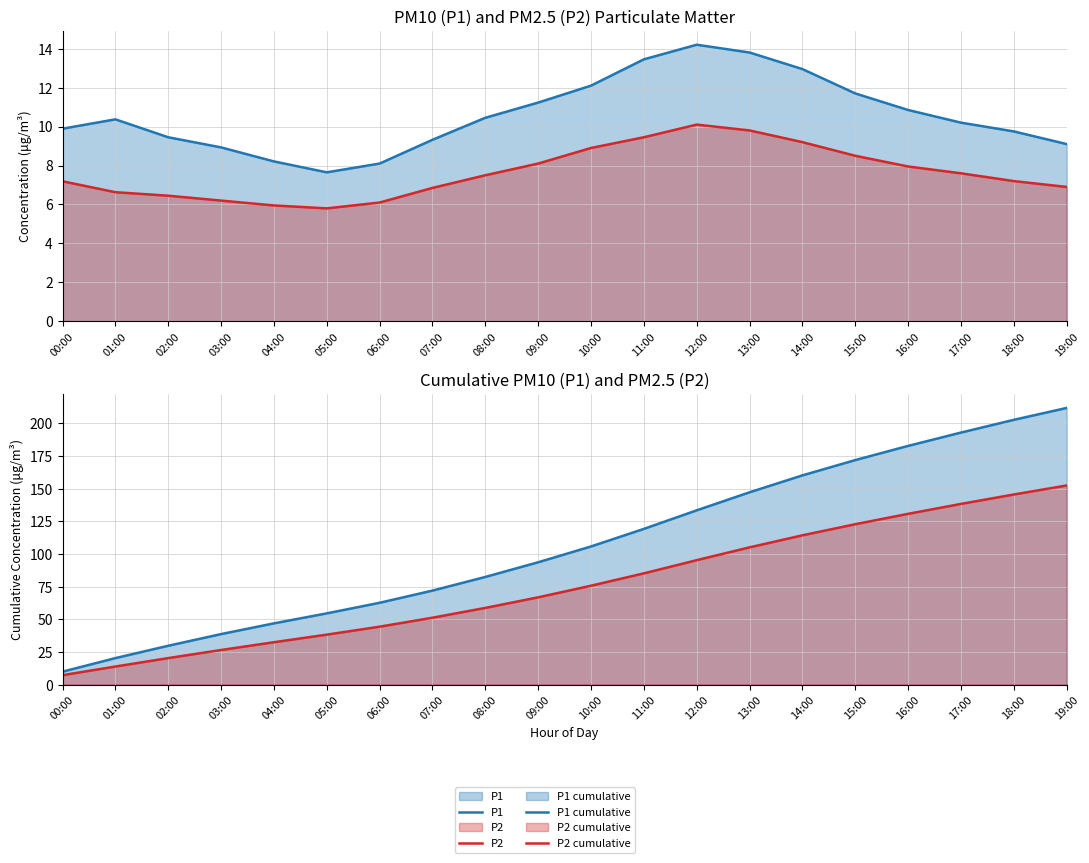

Reading right to left, list all the values displayed in this chart.

P1: 19:00=9.1	18:00=9.8	17:00=10.2	16:00=10.8	15:00=11.7	14:00=12.9	13:00=13.8	12:00=14.2	11:00=13.4	10:00=12.1	09:00=11.2	08:00=10.4	07:00=9.3	06:00=8.1	05:00=7.7	04:00=8.2	03:00=8.9	02:00=9.4	01:00=10.4	00:00=9.9
P2: 19:00=6.9	18:00=7.2	17:00=7.6	16:00=8.0	15:00=8.5	14:00=9.2	13:00=9.8	12:00=10.1	11:00=9.4	10:00=8.9	09:00=8.1	08:00=7.5	07:00=6.8	06:00=6.1	05:00=5.8	04:00=6.0	03:00=6.2	02:00=6.5	01:00=6.6	00:00=7.2
P1 cumulative: 19:00=211.7	18:00=202.6	17:00=192.8	16:00=182.6	15:00=171.8	14:00=160.1	13:00=147.2	12:00=133.3	11:00=119.2	10:00=105.7	09:00=93.6	08:00=82.4	07:00=71.9	06:00=62.6	05:00=54.5	04:00=46.9	03:00=38.6	02:00=29.7	01:00=20.3	00:00=9.9
P2 cumulative: 19:00=152.4	18:00=145.5	17:00=138.3	16:00=130.7	15:00=122.7	14:00=114.2	13:00=105.0	12:00=95.2	11:00=85.1	10:00=75.7	09:00=66.8	08:00=58.7	07:00=51.2	06:00=44.3	05:00=38.2	04:00=32.4	03:00=26.5	02:00=20.3	01:00=13.8	00:00=7.2